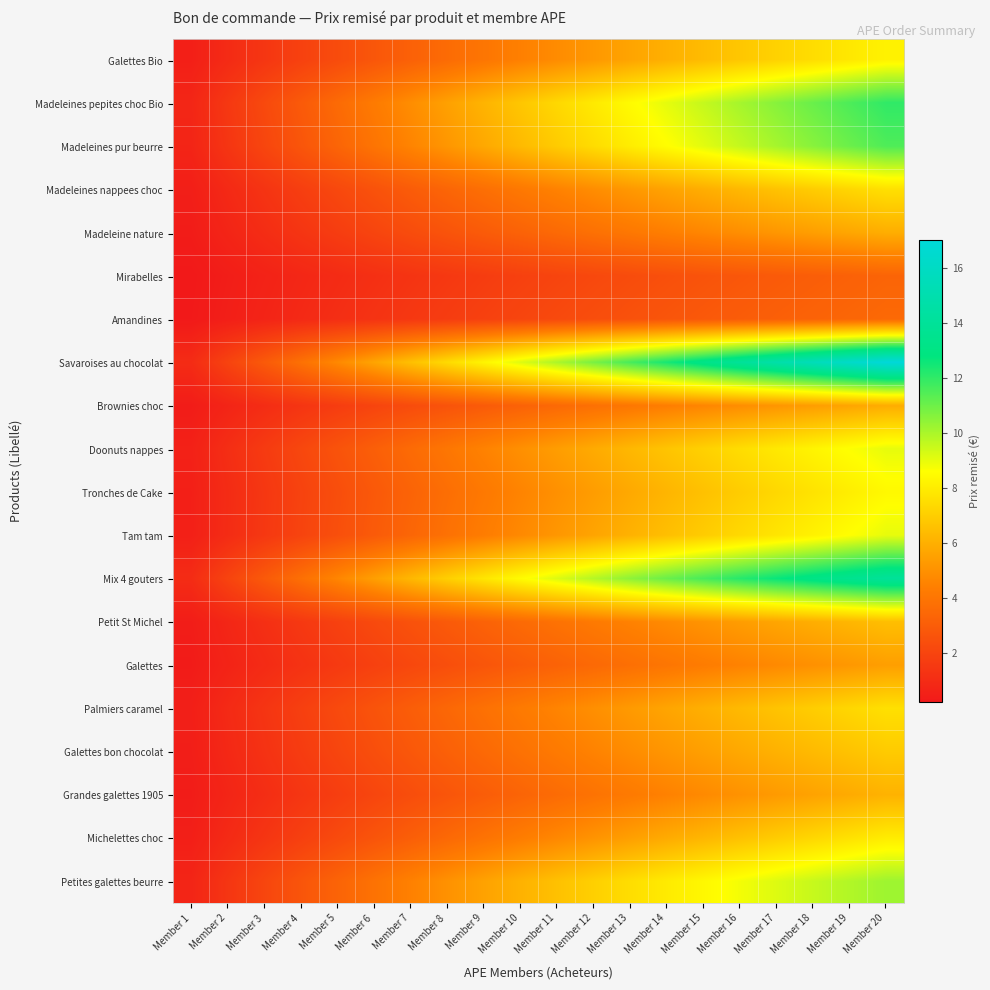

At Member 5, list the series in order from largest to smallest.

Savaroises au chocolat, Mix 4 gouters, Madeleines pepites choc Bio, Madeleines pur beurre, Petites galettes beurre, Doonuts nappes, Tam tam, Tronches de Cake, Galettes Bio, Michelettes choc, Palmiers caramel, Madeleines nappees choc, Galettes bon chocolat, Petit St Michel, Grandes galettes 1905, Madeleine nature, Brownies choc, Galettes, Amandines, Mirabelles